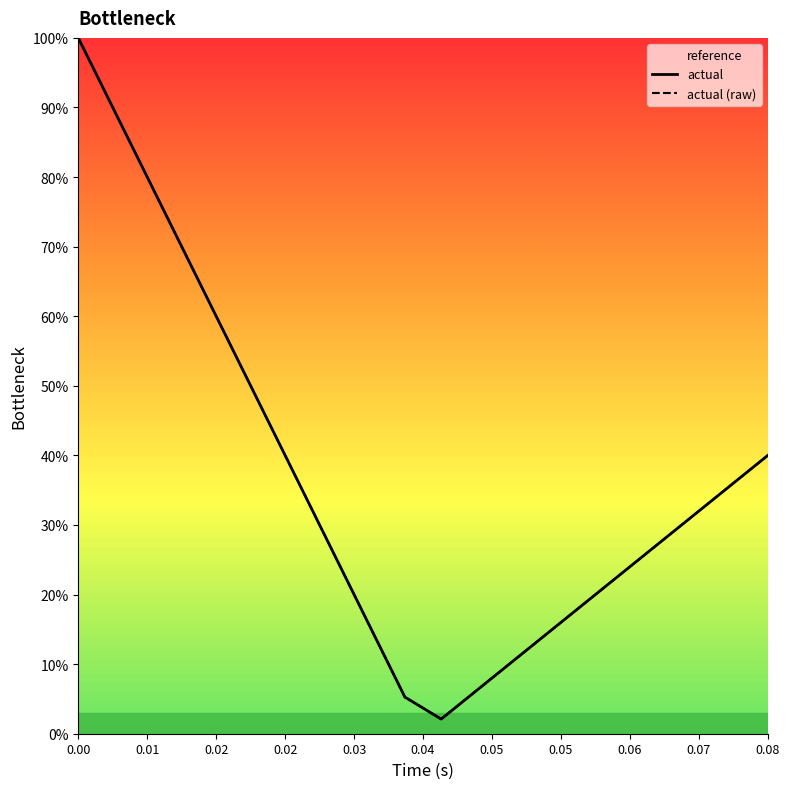

Which series has the largest total across all categories?

actual (raw)